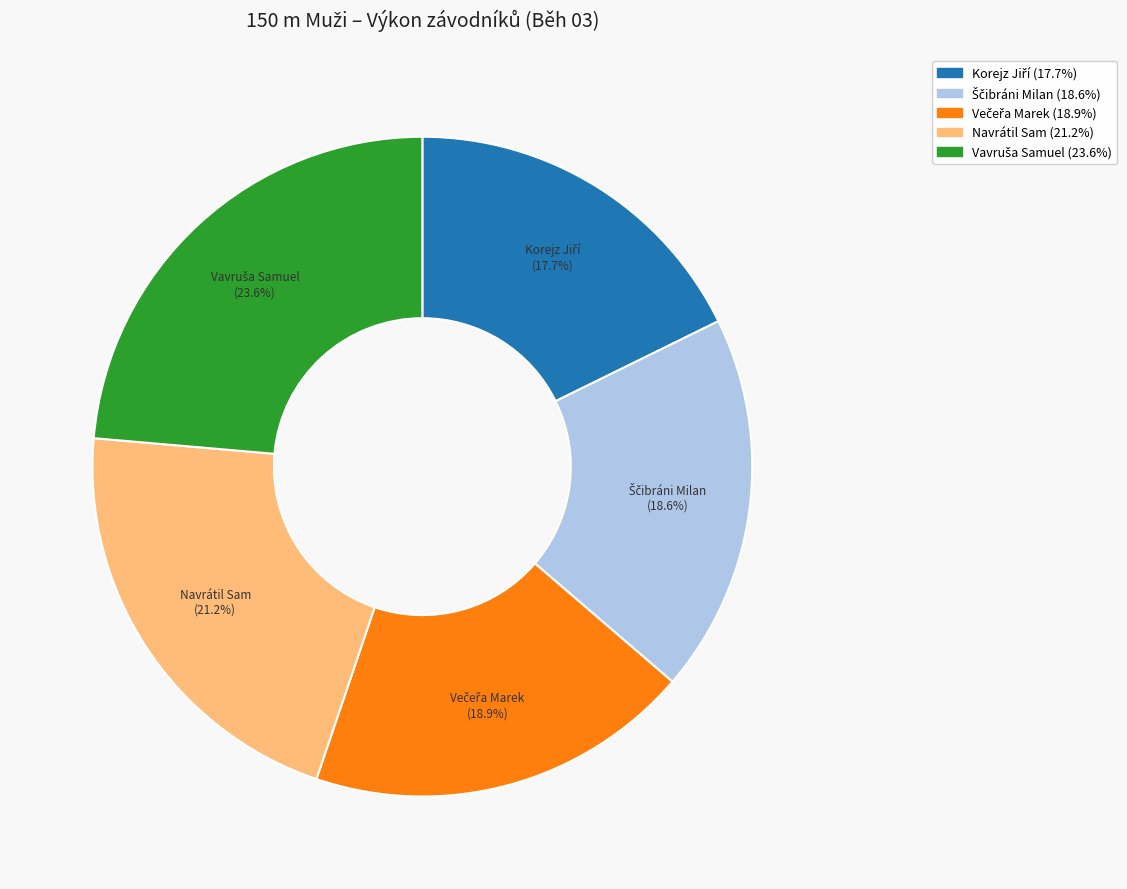

Is there any slice that represents more than half of the pie?

No